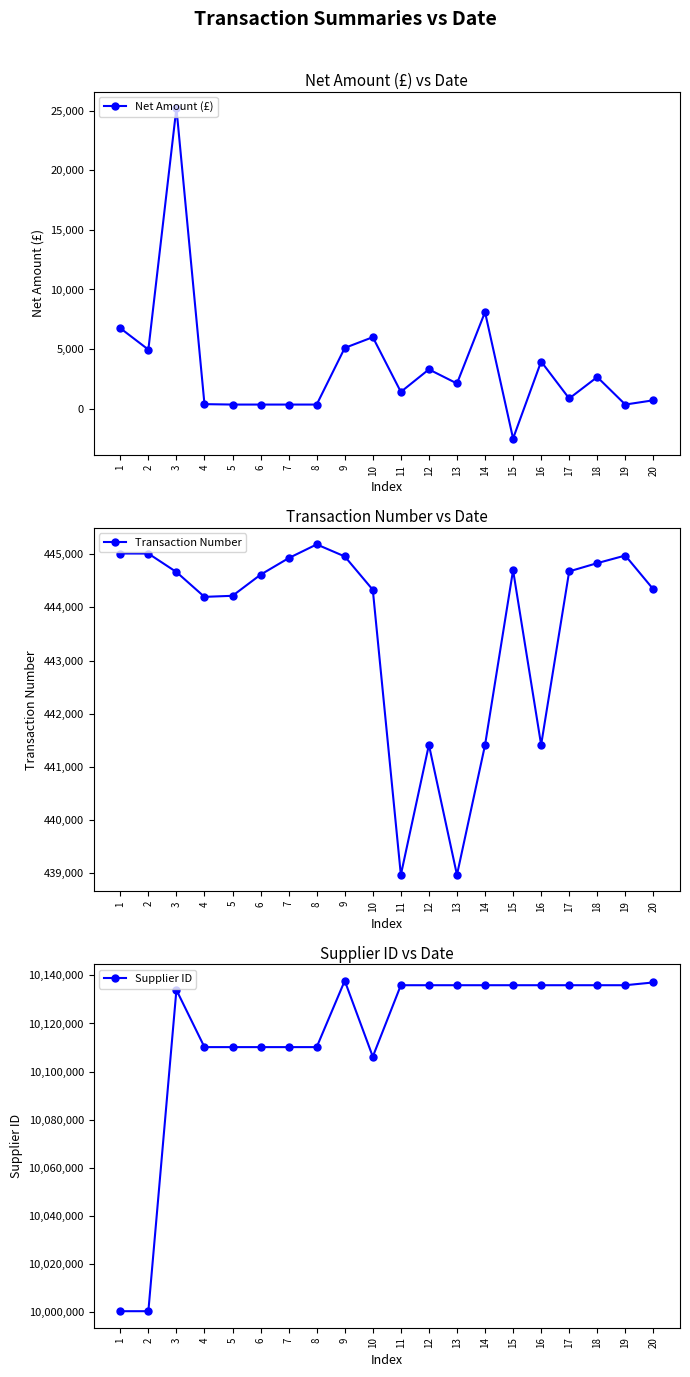

Which series has the largest range (max minus min)?

Supplier ID